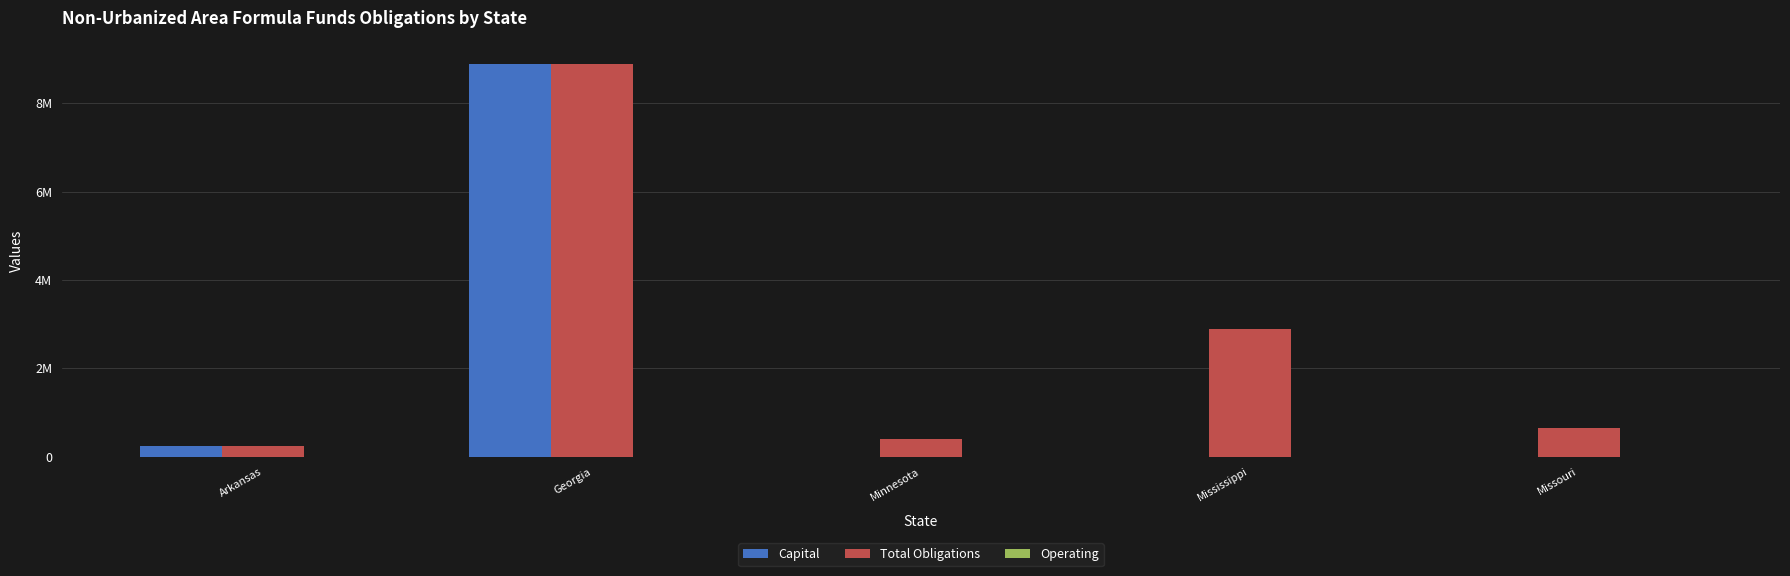

Rank the series by their average value, from highest to lowest.

Total Obligations, Capital, Operating